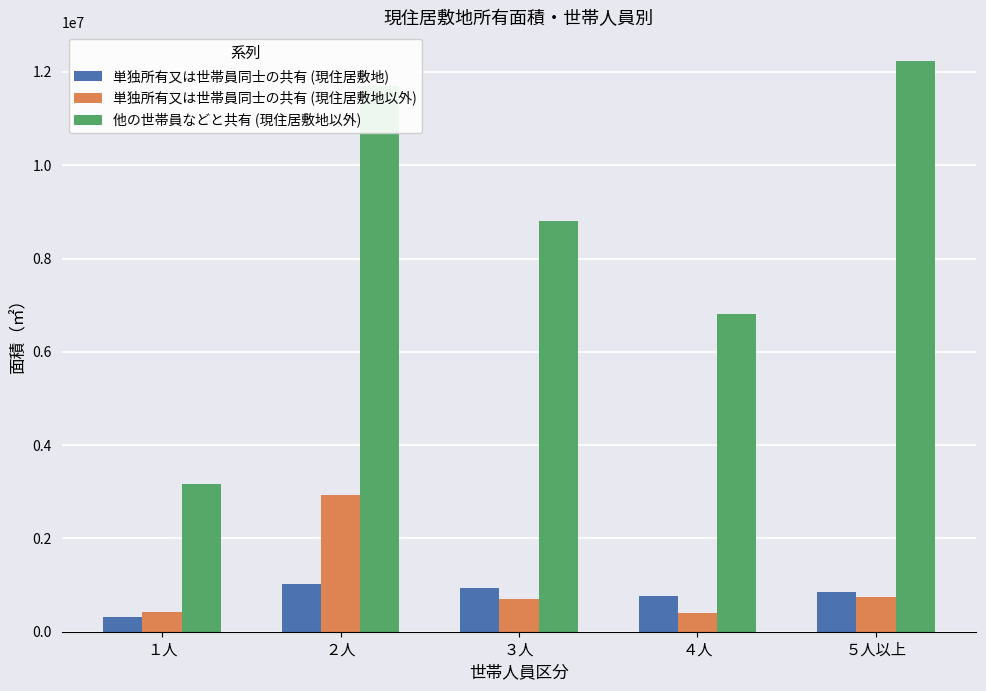

What is the average value of the 単独所有又は世帯員同士の共有 (現住居敷地以外) series?

1042400